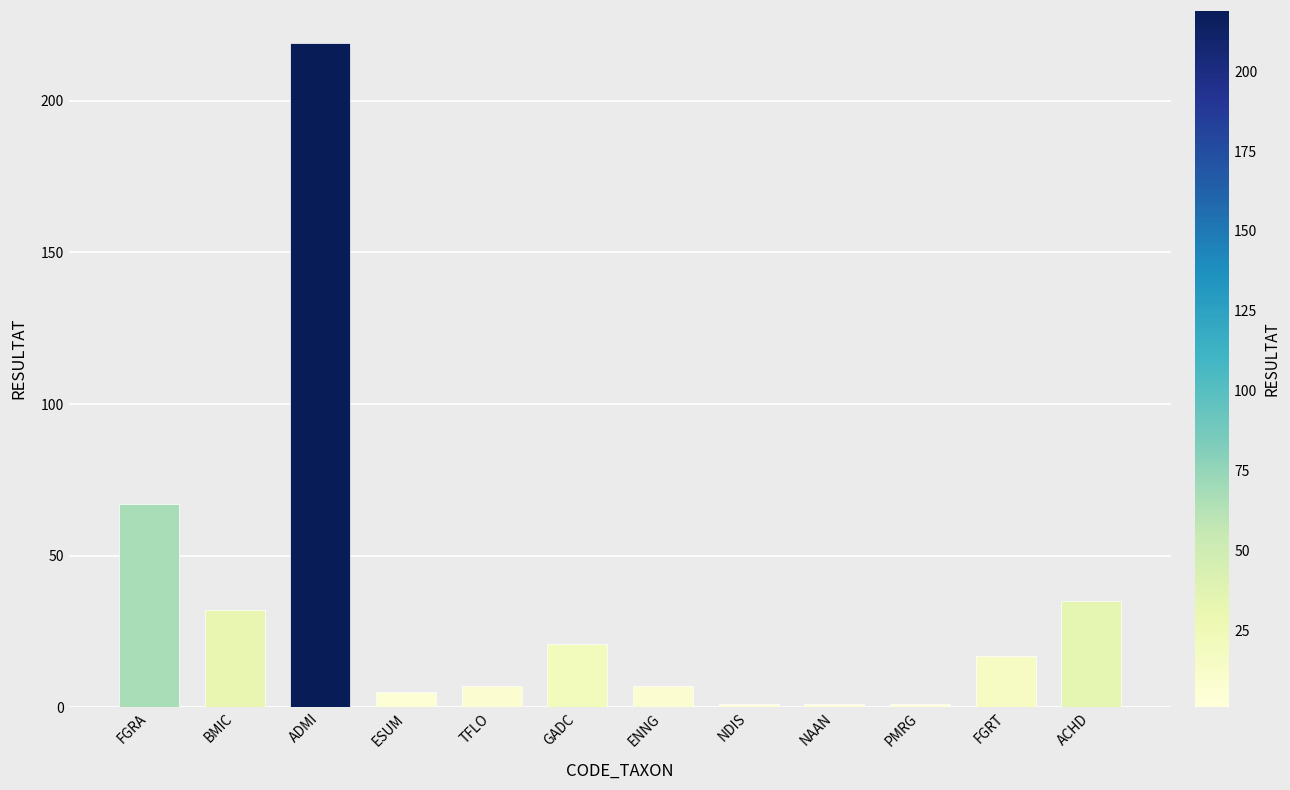

Between FGRT and GADC, which is larger?

GADC